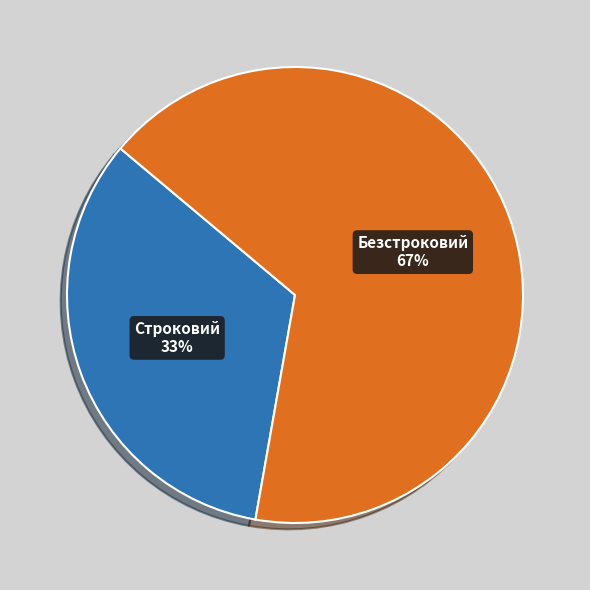

To the nearest percent, what is the combined percentage of Строковий and Безстроковий?

100%